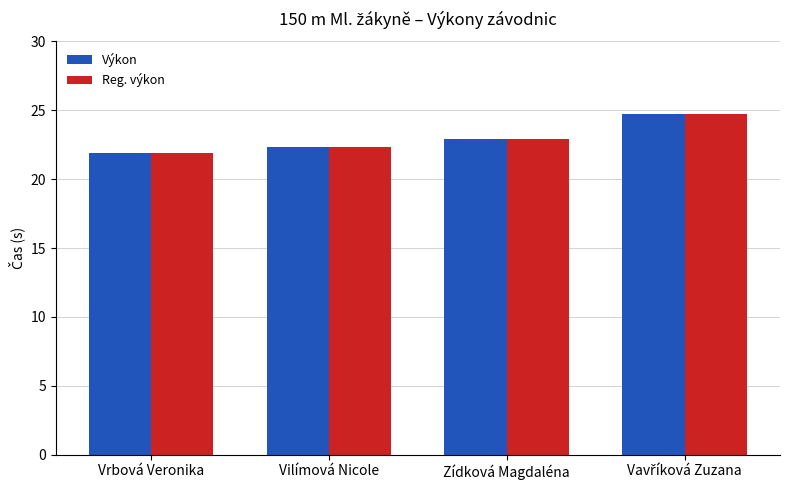

What is the maximum value shown in the chart?

24.7